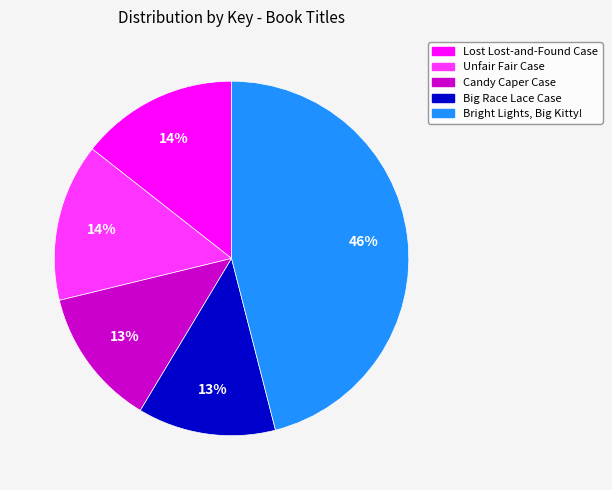

To the nearest percent, what is the average slice percentage?

20%